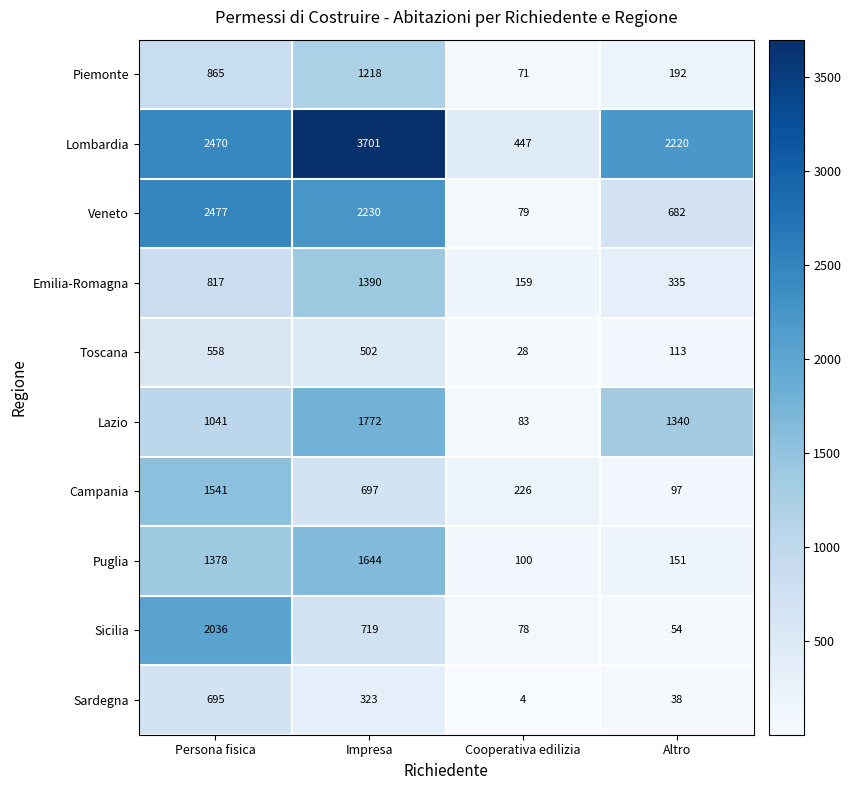

What value does the Lombardia series have at Persona fisica, to the nearest 10?

2470